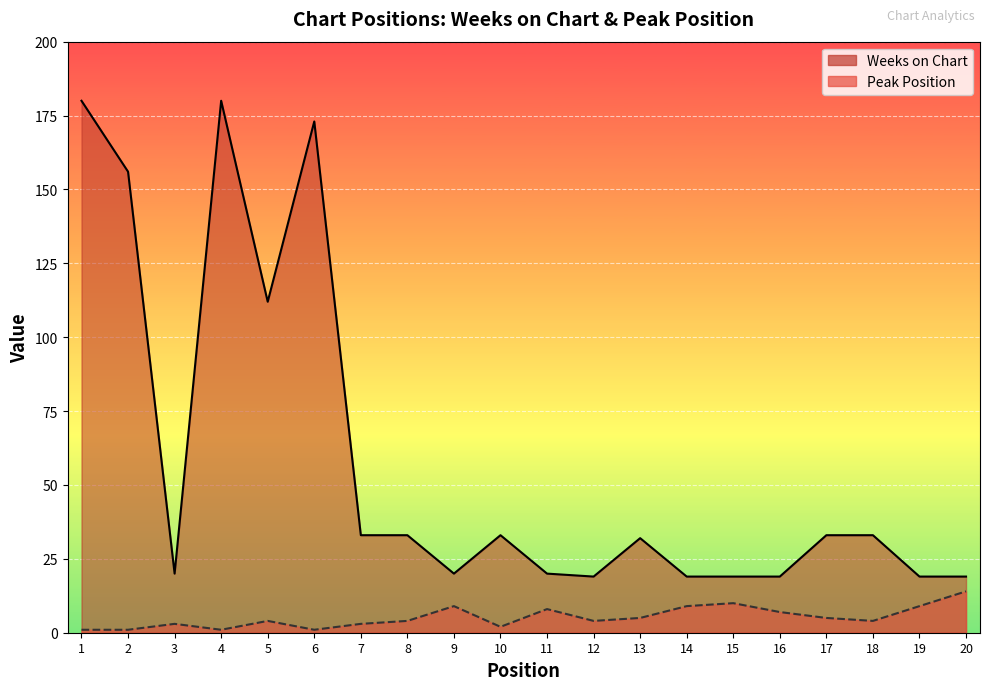

How many lines are shown in the chart?

2